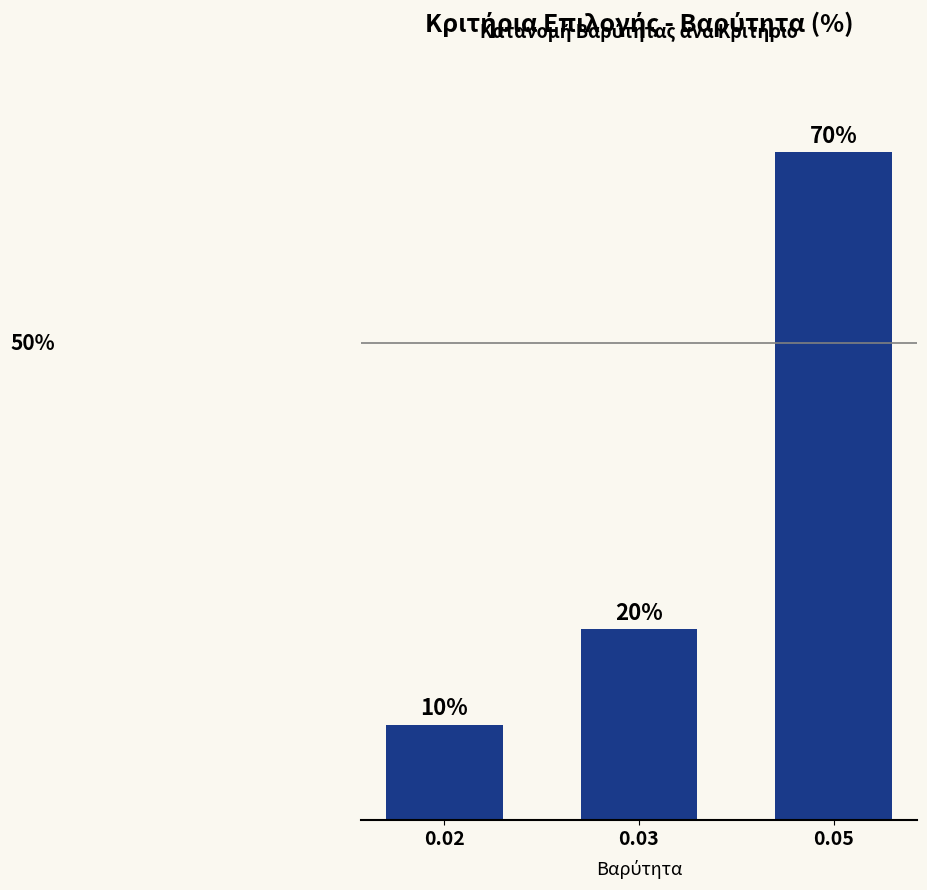

List the labels in order of value, smallest first.

0.02, 0.03, 0.05